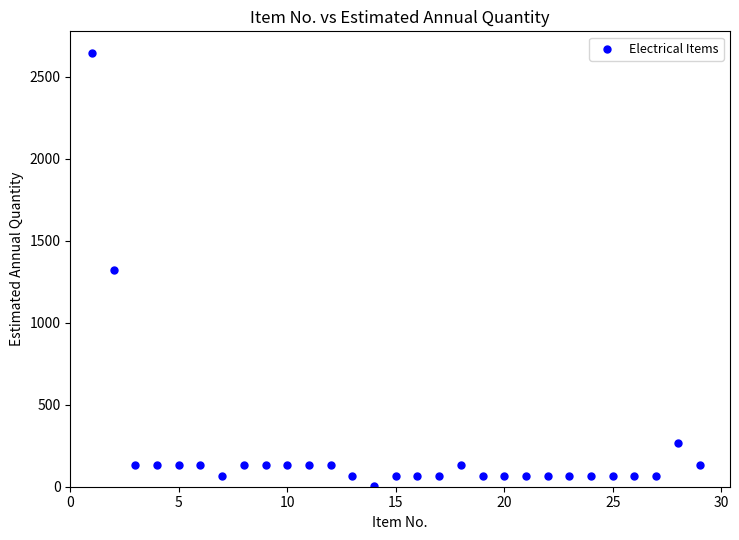

What is the range of X values (max minus min)?

28.0